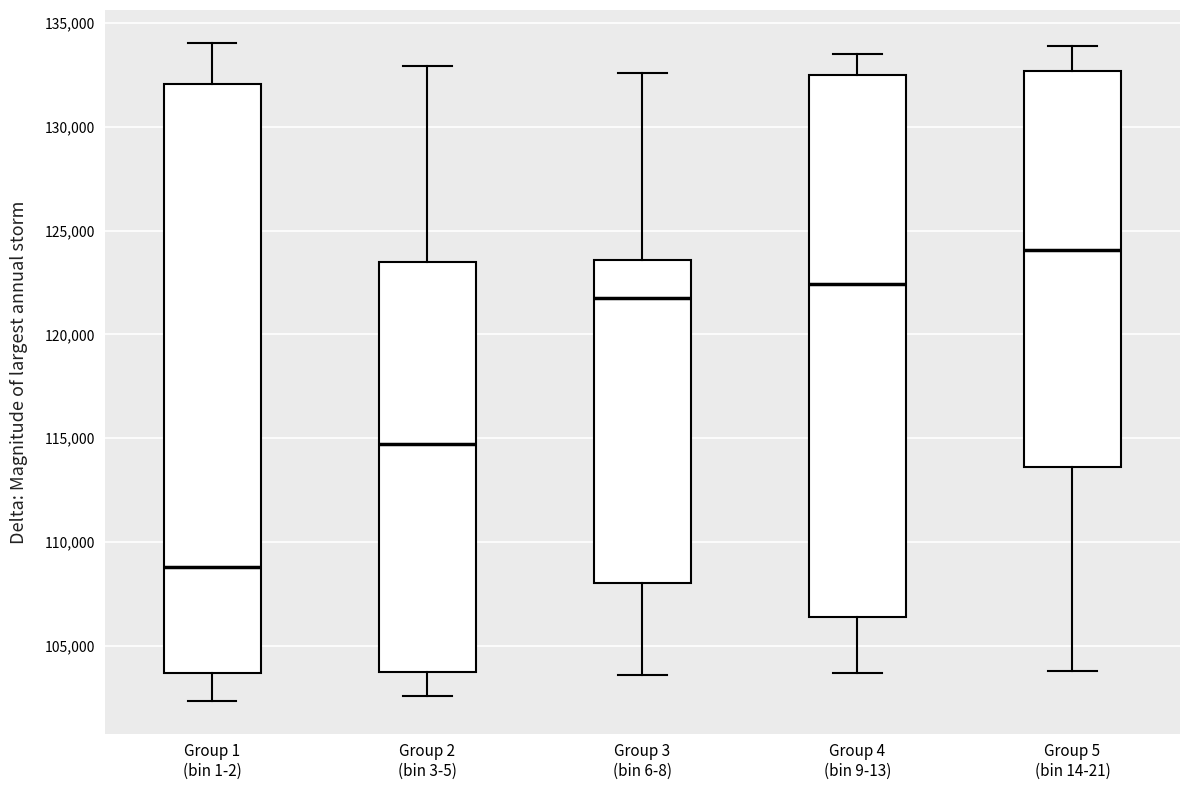

Which box is the tallest, from its lower edge to its upper edge?

Group 1 (bin 1-2)